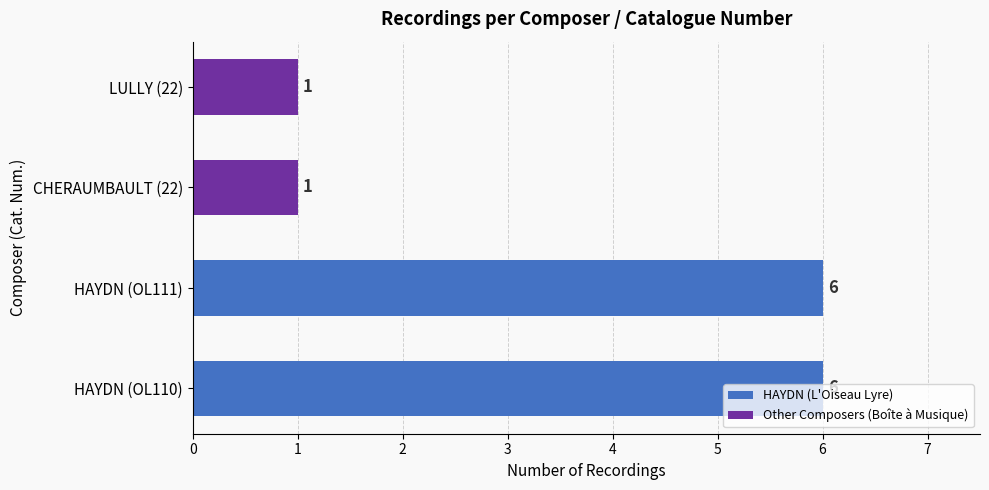

What value does the data have at HAYDN (OL110)?

6